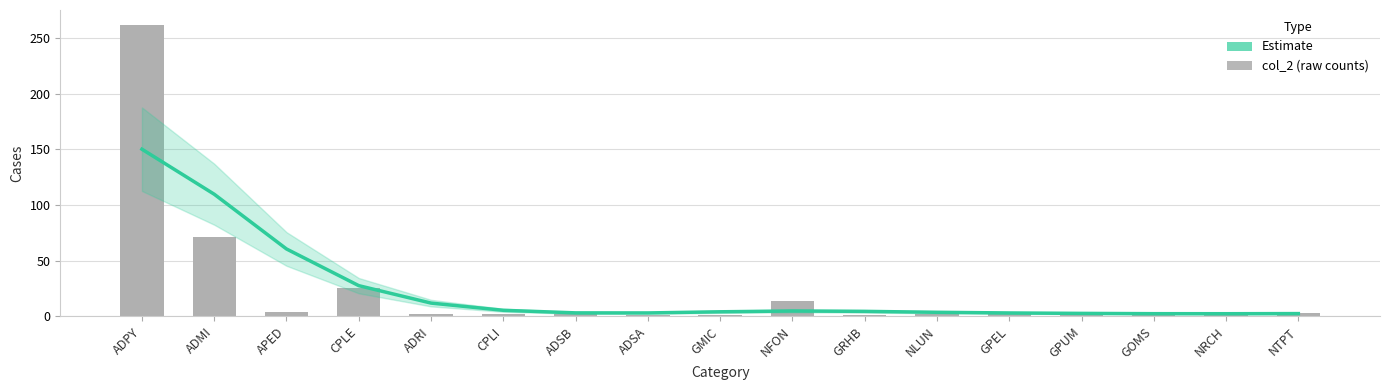

What is the label of the 13th bar from the right?

ADRI